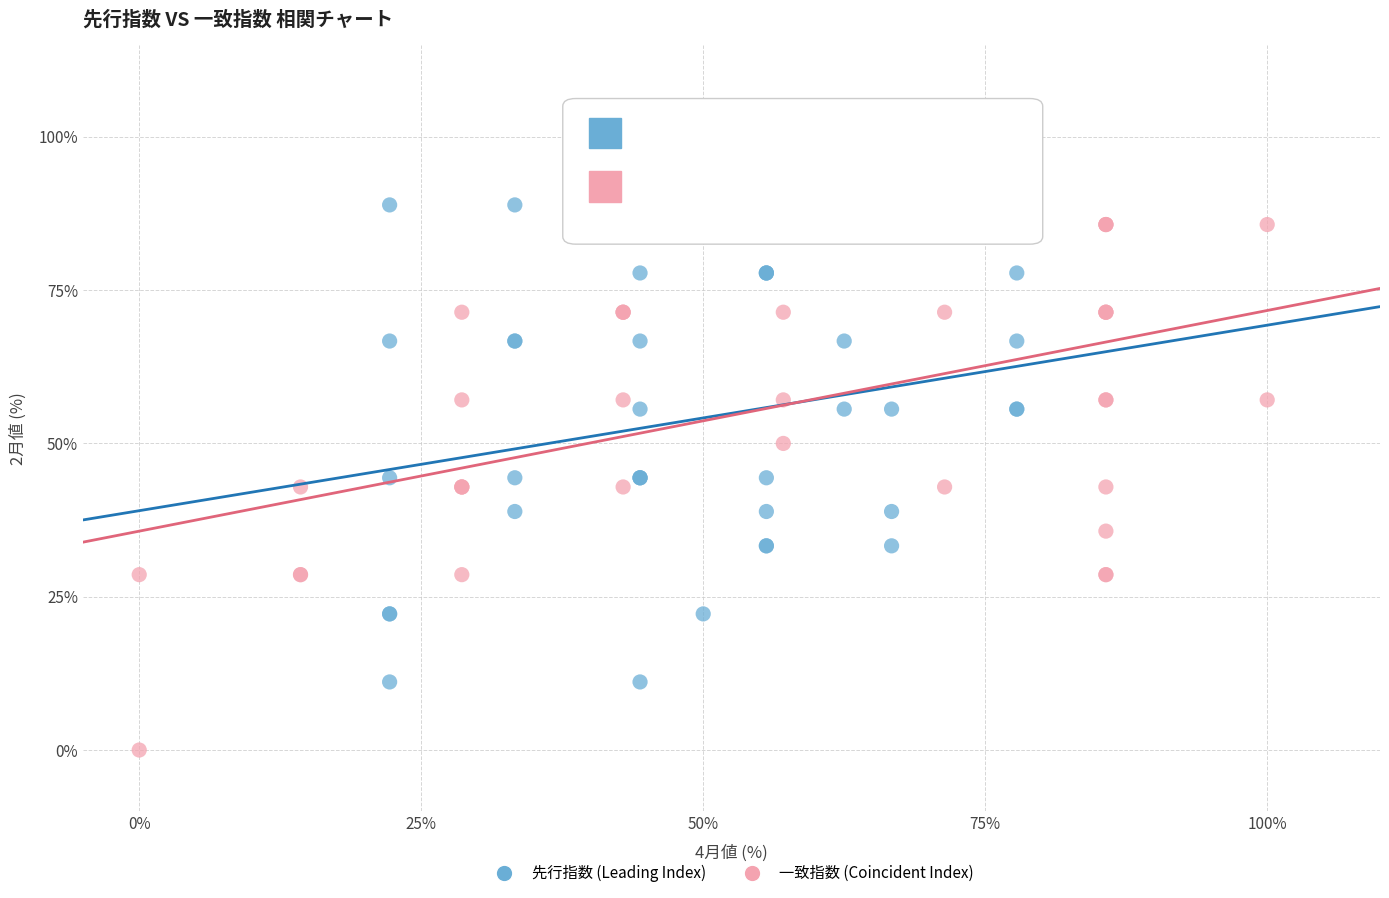

Which series reaches the minimum Y coordinate?

一致指数 (Coincident Index)